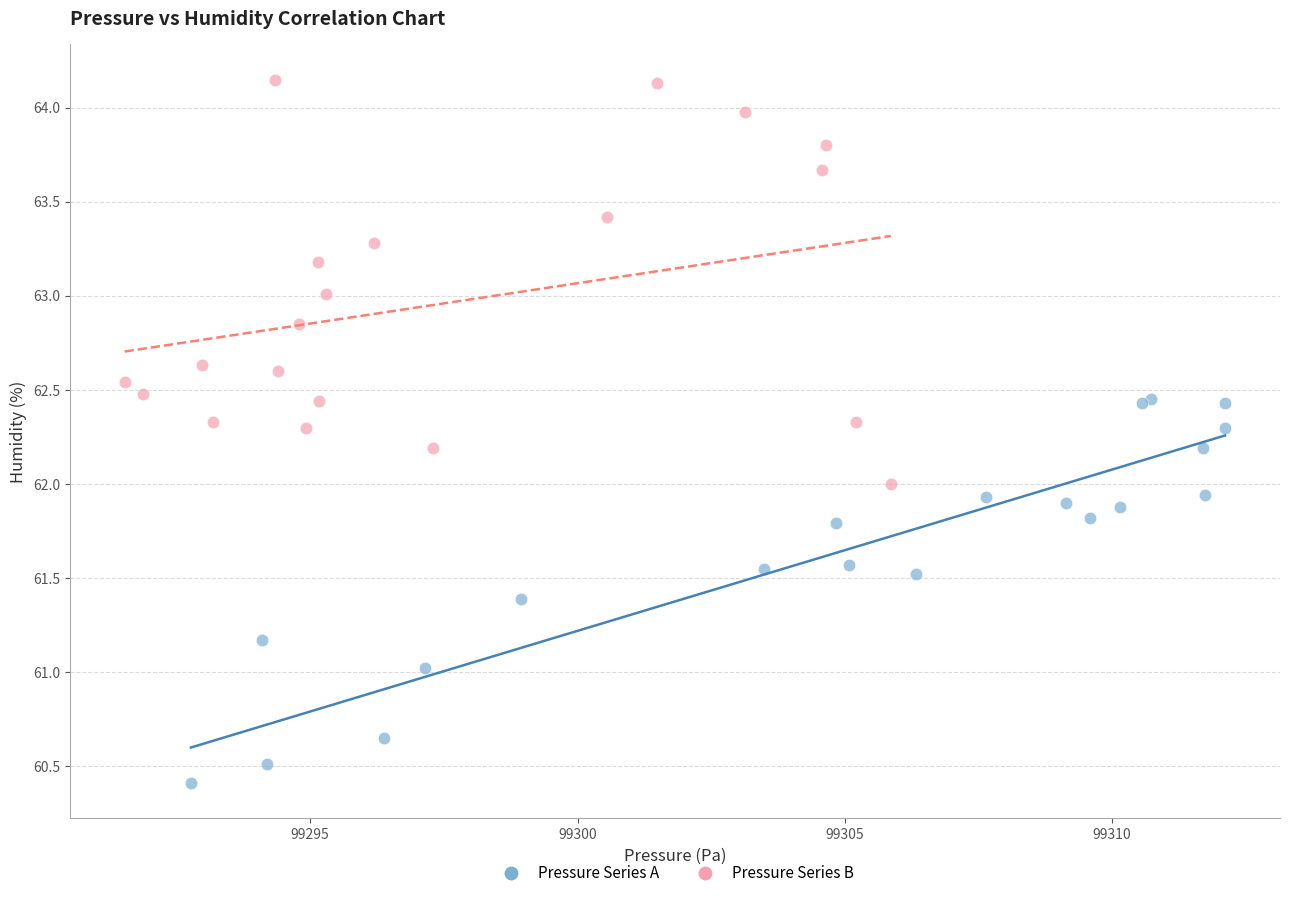

Which series contains the highest Y value?

Pressure Series B